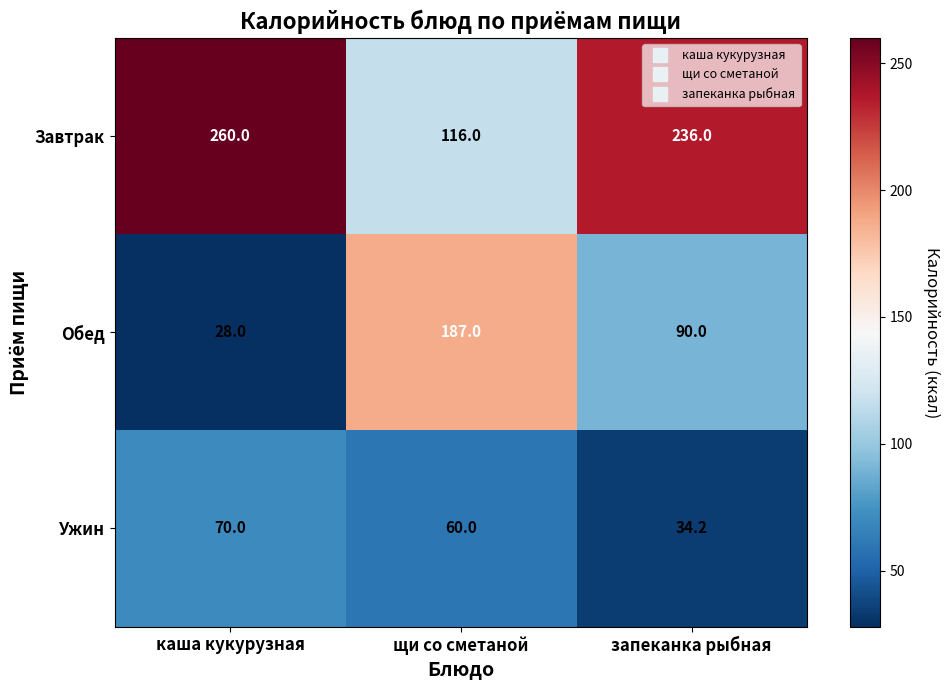

At which label is Завтрак closest to 188?

запеканка рыбная